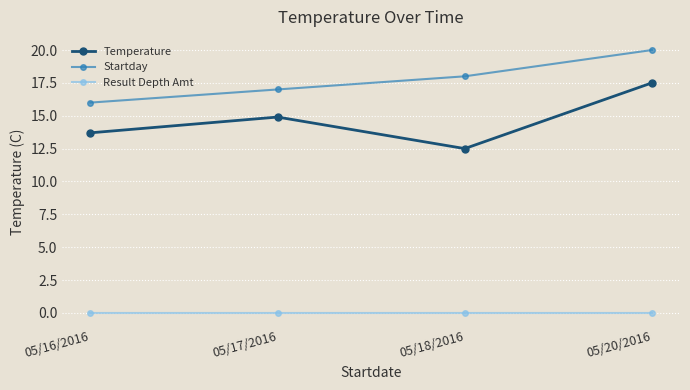

What is the label of the 2nd point from the right?

05/18/2016